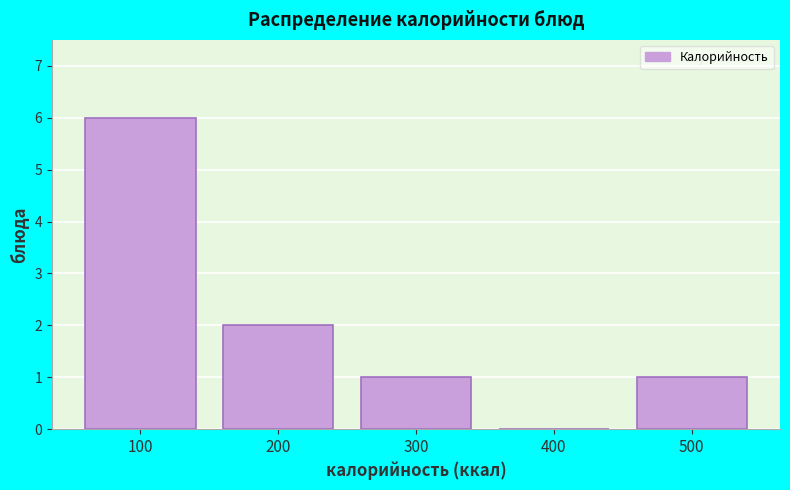

Reading left to right, extract all data points from this chart.

100=6	200=2	300=1	400=0	500=1